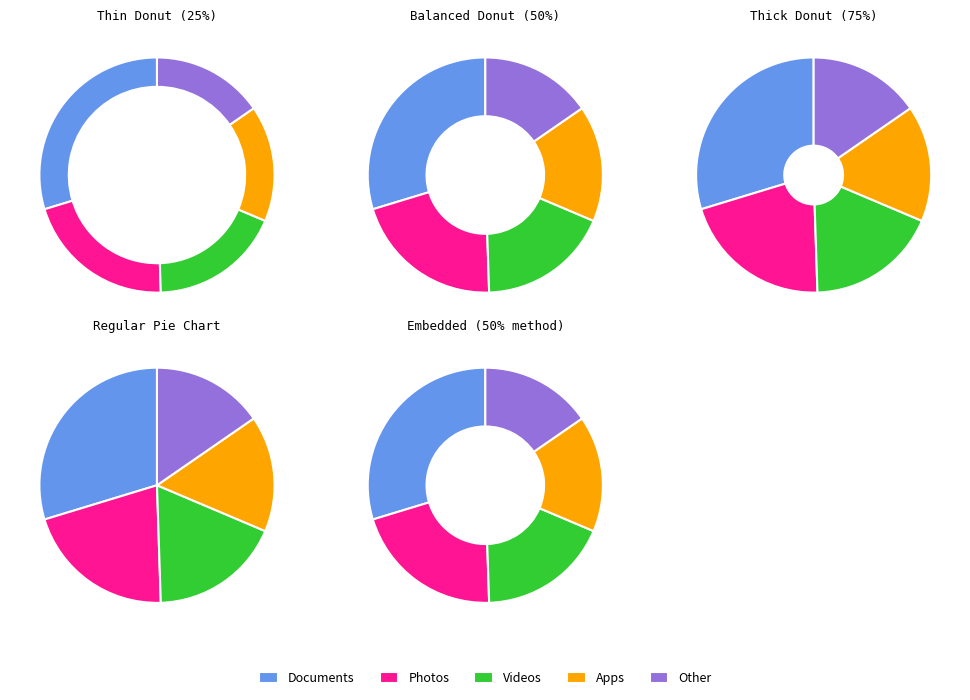

The 1978/79 slice represents 16% of the pie. True or false?

False